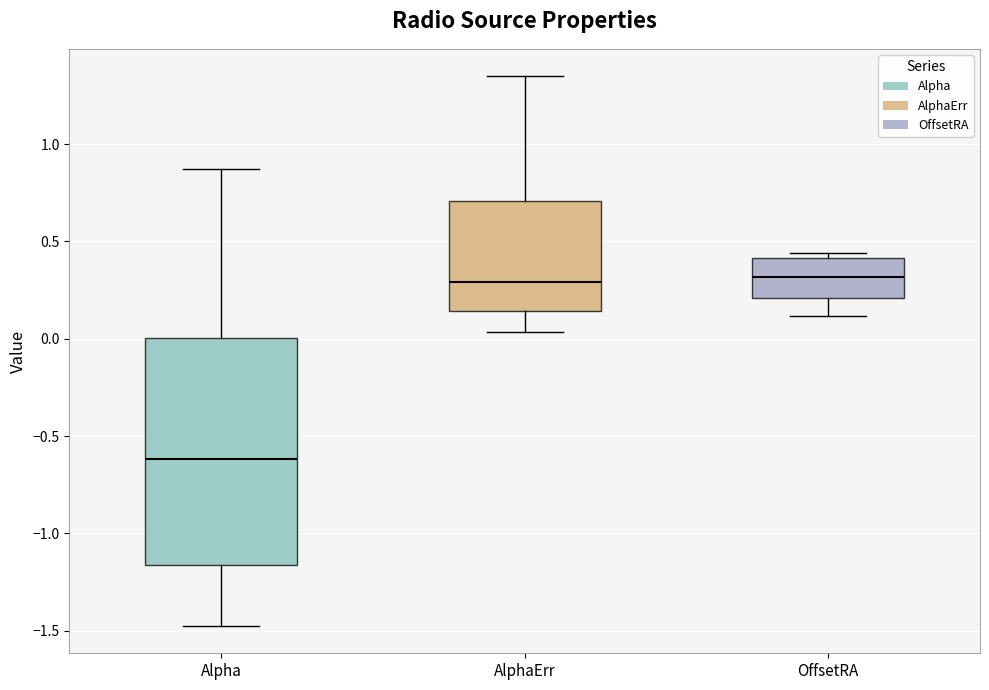

Reading left to right, transcribe this box plot: for each box, give where its median line is, the range the box spans, and where its two whiskers end, as read against the y-axis. The values are not printed on the chart, so give them approximately, as read against the axis.

Alpha: median -0.60, box -1.15 to 0.00, whiskers -1.45 to 0.85
AlphaErr: median 0.30, box 0.15 to 0.70, whiskers 0.05 to 1.35
OffsetRA: median 0.30, box 0.20 to 0.40, whiskers 0.10 to 0.45